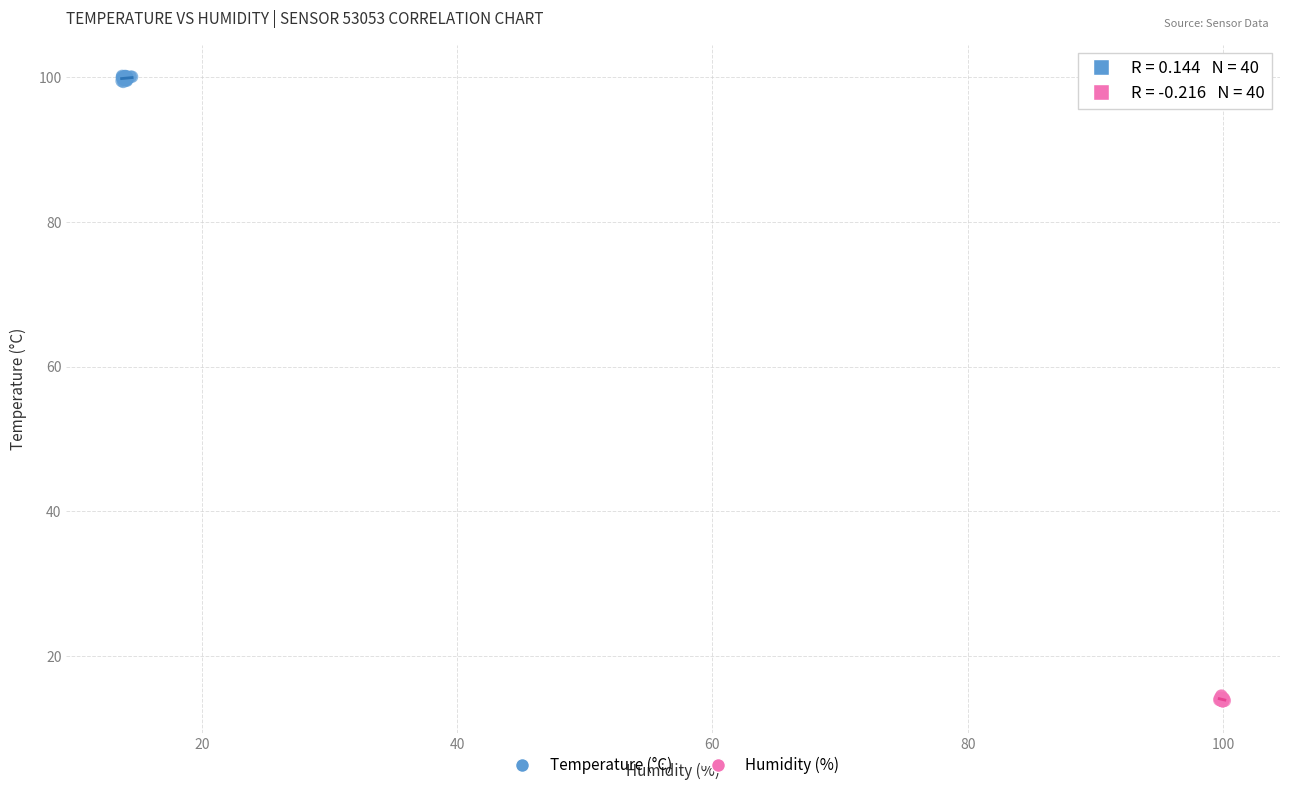

Which series contains the lowest Y value?

Humidity (%)